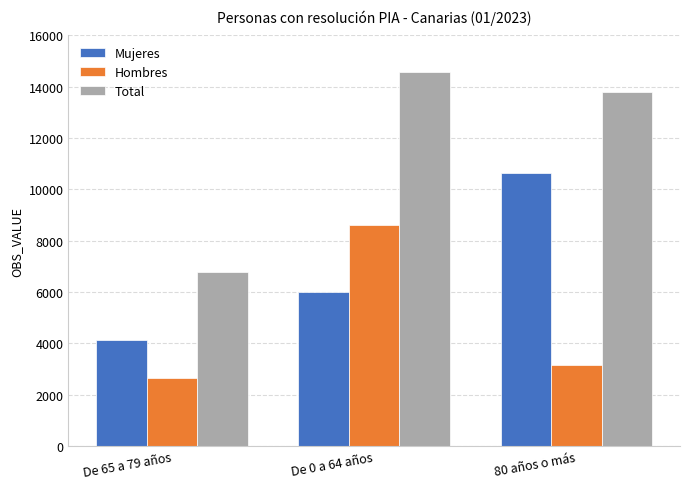

Is it true that Hombres equals 3140 at 80 años o más?

True